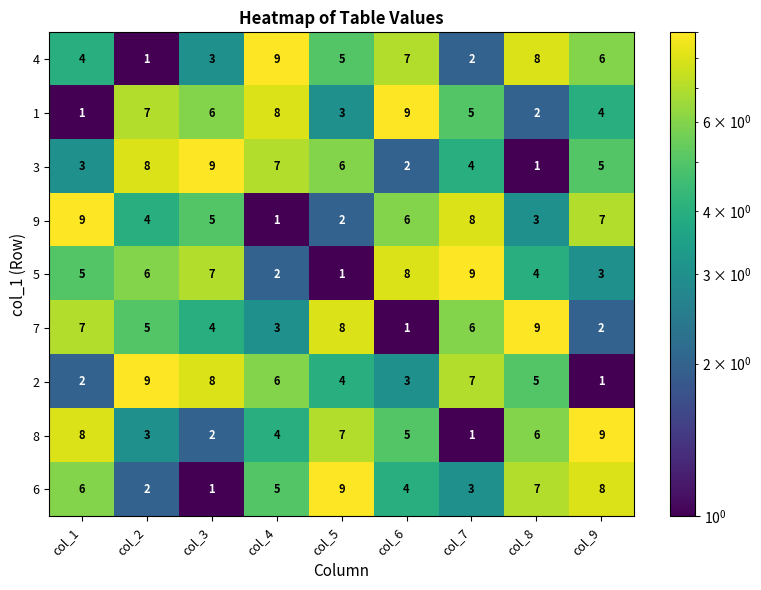

Is it true that 5 equals 4 at col_3?

False